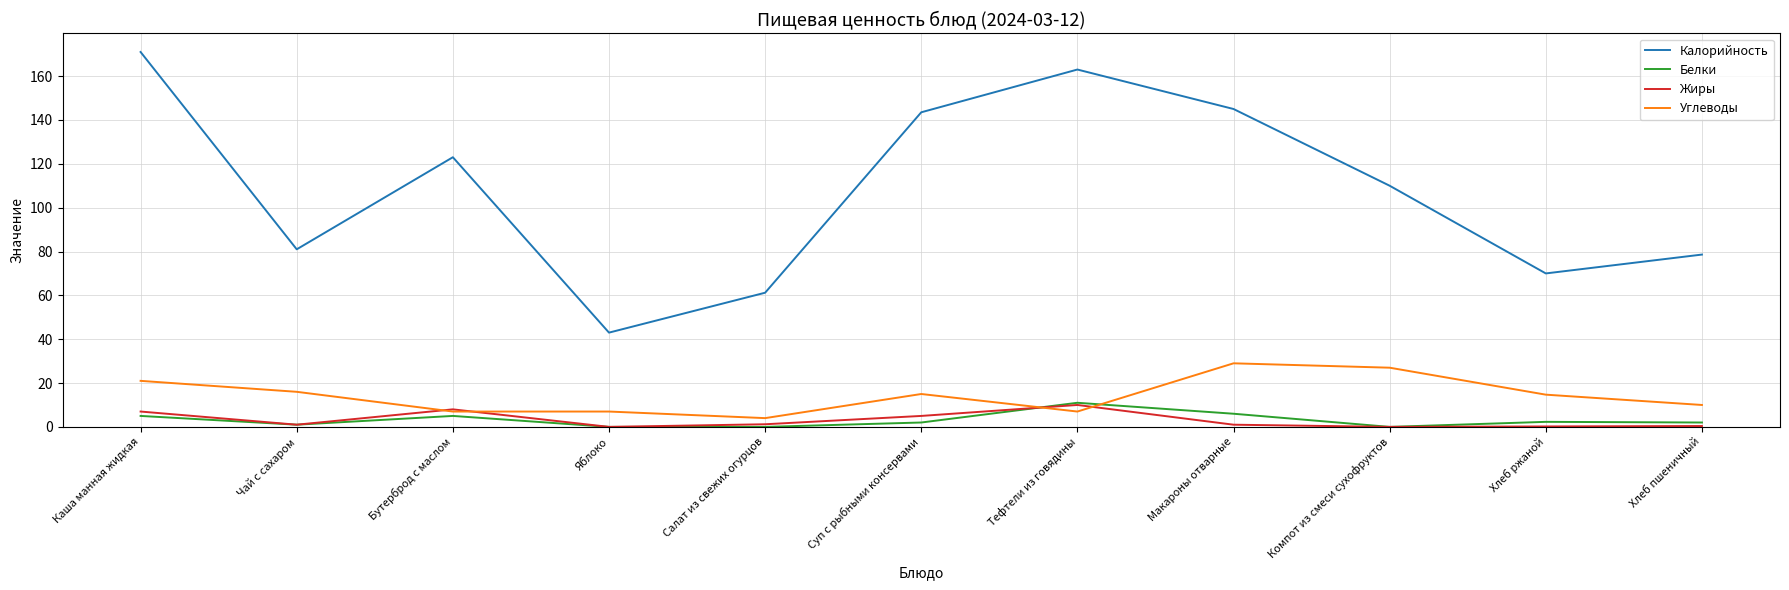

True or false: Калорийность and Углеводы cross at least once.

False